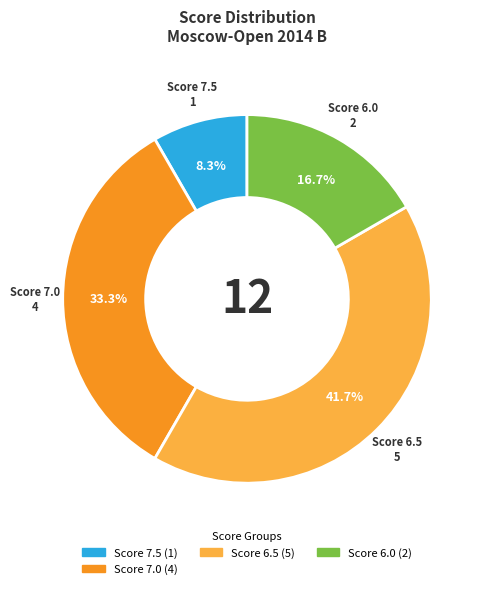

Does any single category account for the majority?

No